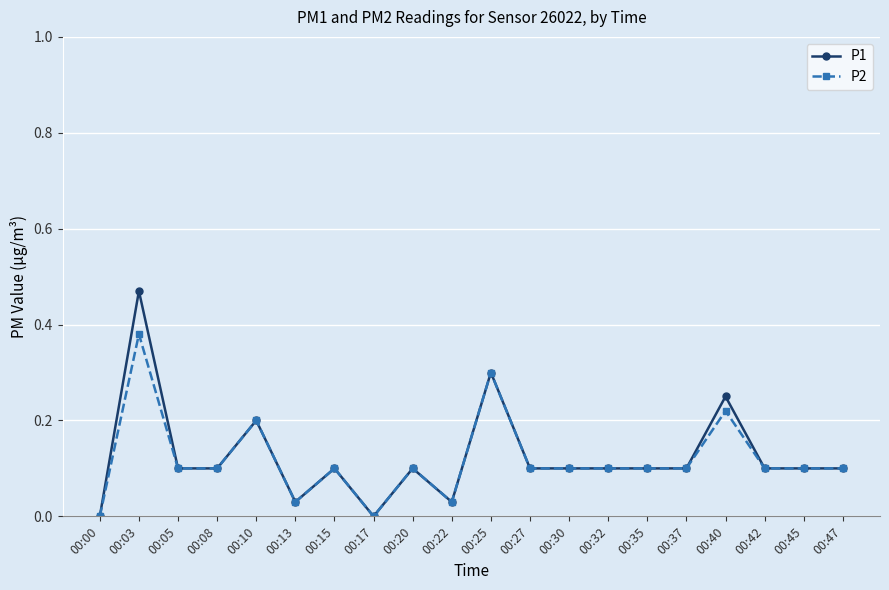

What is the value of the P1 point at the 19th from the left?

0.1